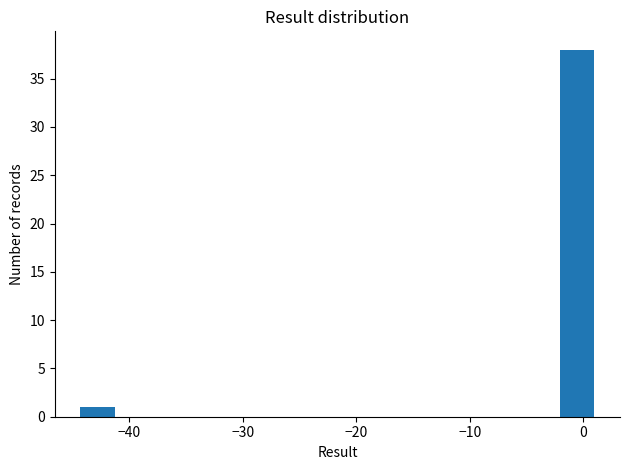

Around what value on the x-axis is the tallest bar? Give the approximate position of its centre, as read against the axis.

-1